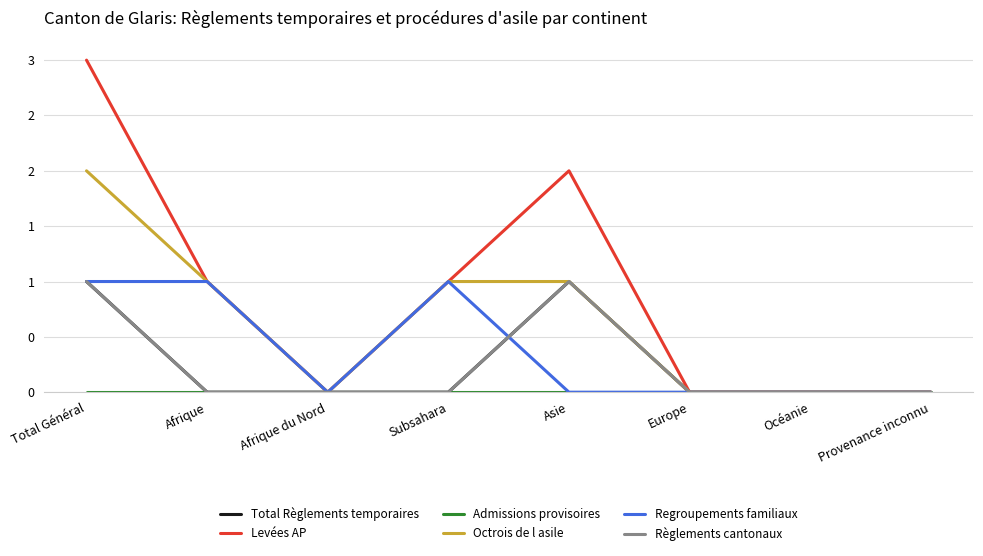

Is this an area chart (filled region under the line)?

No